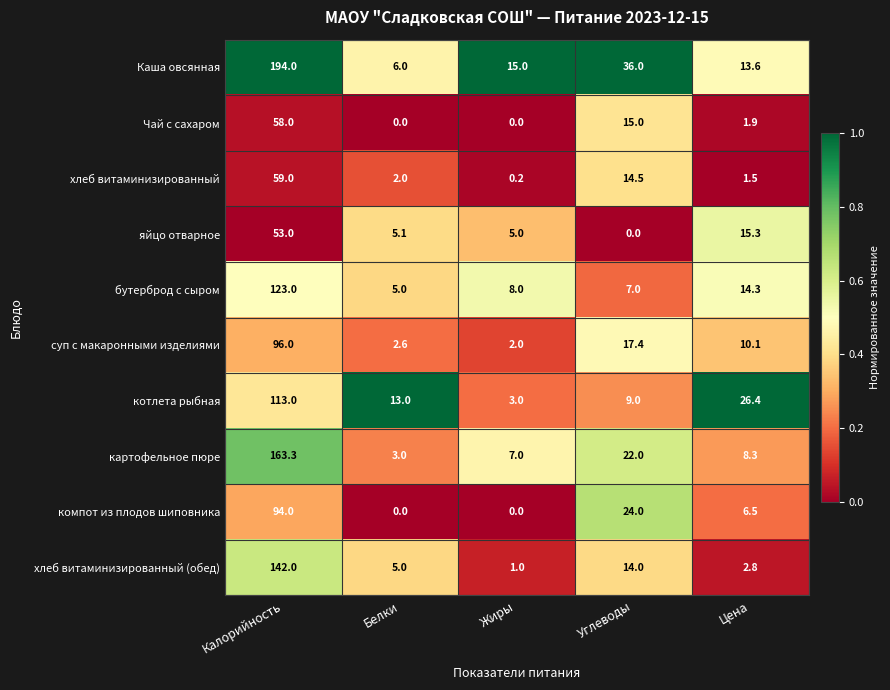

Where is котлета рыбная nearest to the value 58?

Цена